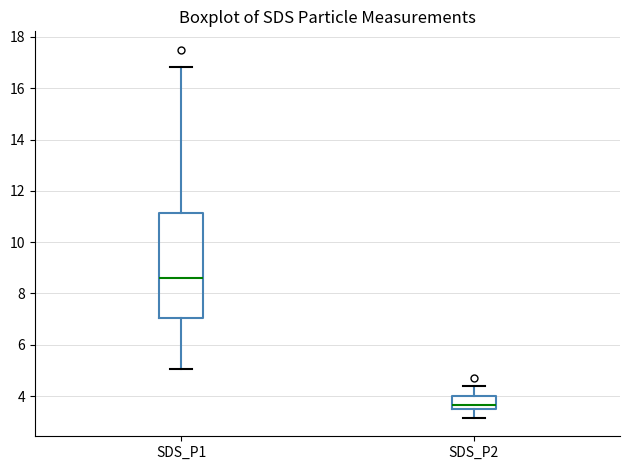

Comparing the boxes themselves (not the whiskers), which one is the tallest?

SDS_P1